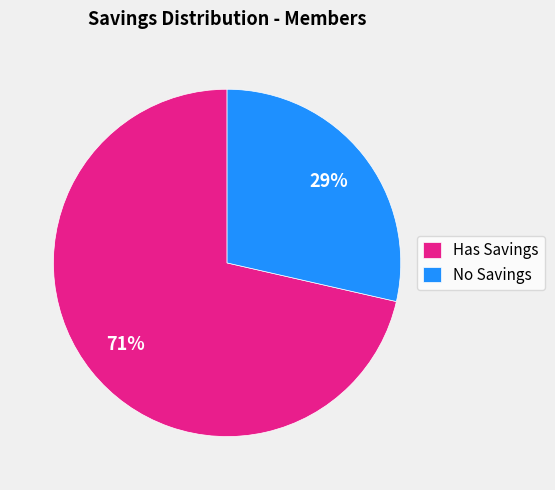

Which has a higher value, Has Savings or No Savings?

Has Savings